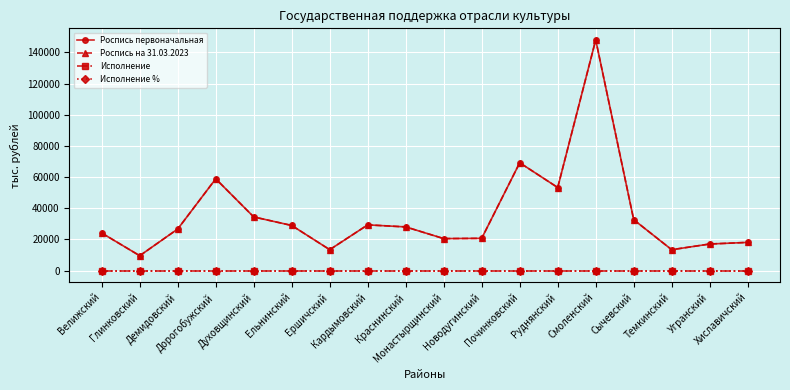

Does the chart display data point markers on the line(s)?

Yes